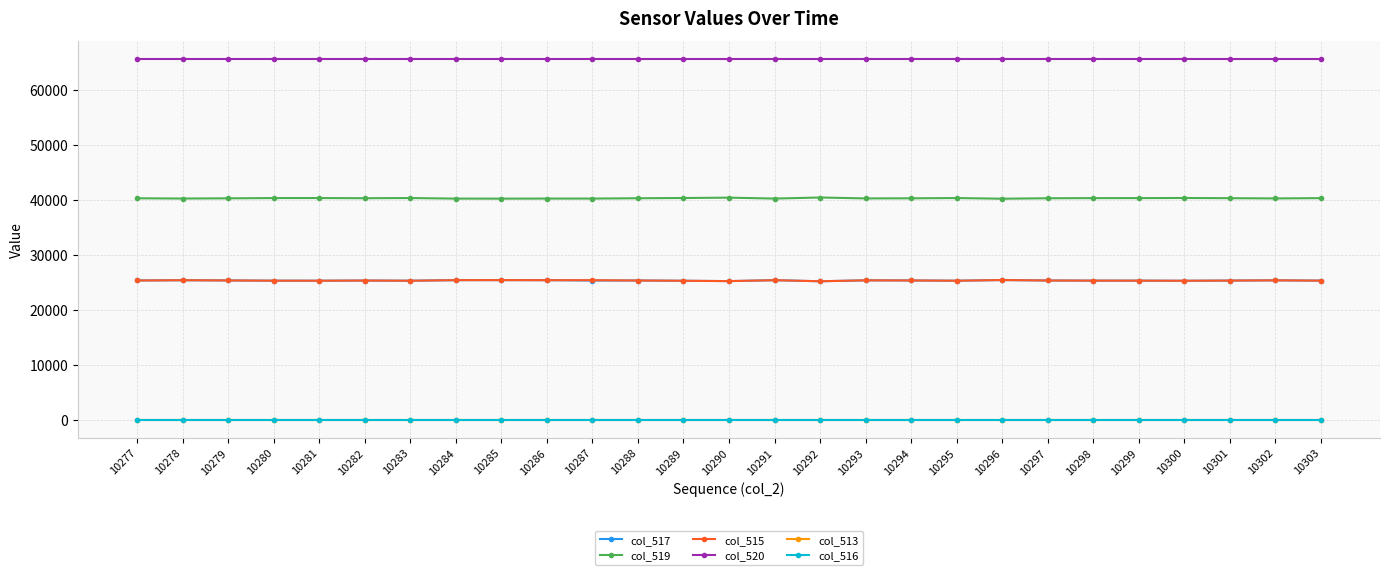

Does the chart have visible grid lines?

Yes